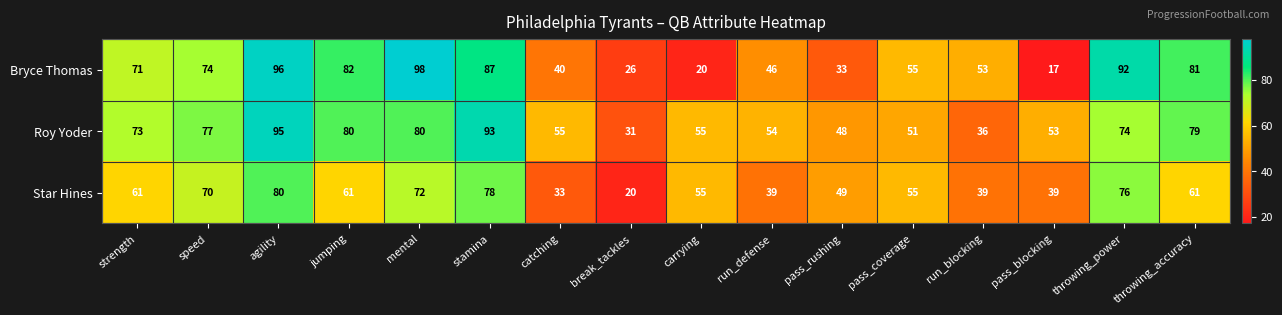

At which category does the chart reach its minimum across all series?

pass_blocking